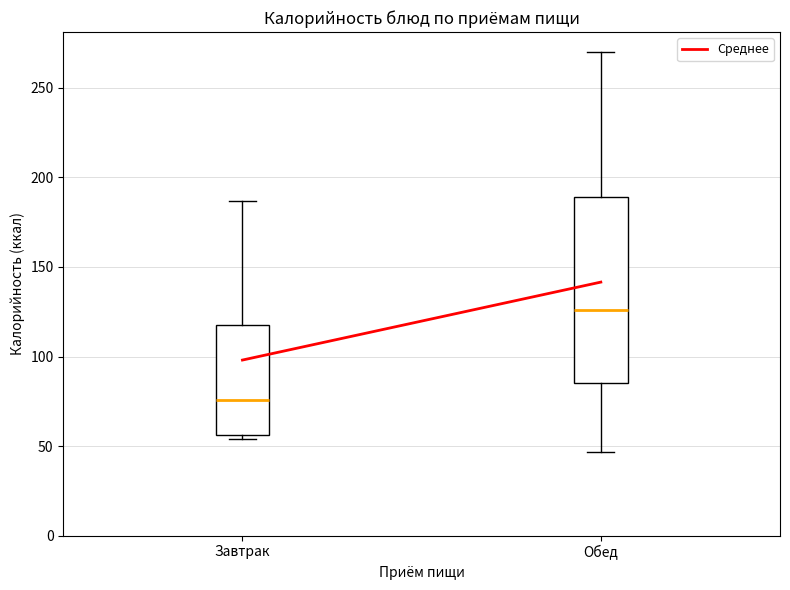

Reading left to right, transcribe this box plot: for each box, give where its median line is, the range the box spans, and where its two whiskers end, as read against the y-axis. The values are not printed on the chart, so give them approximately, as read against the axis.

Завтрак: median 75, box 55 to 120, whiskers 55 (just below the box's lower edge) to 185
Обед: median 125, box 85 to 190, whiskers 45 to 270